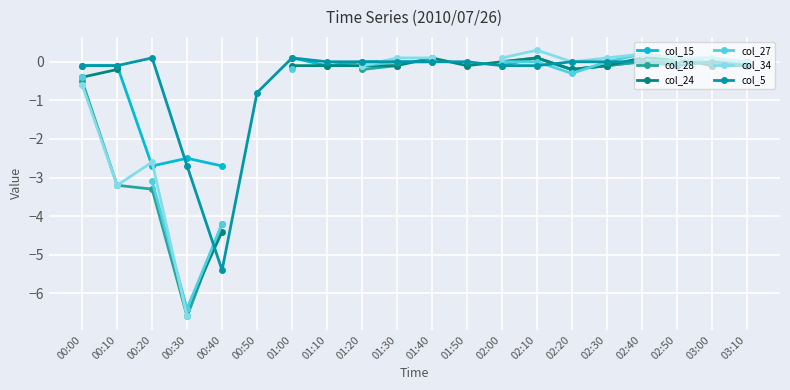

How many negative values does the col_34 series have?

5